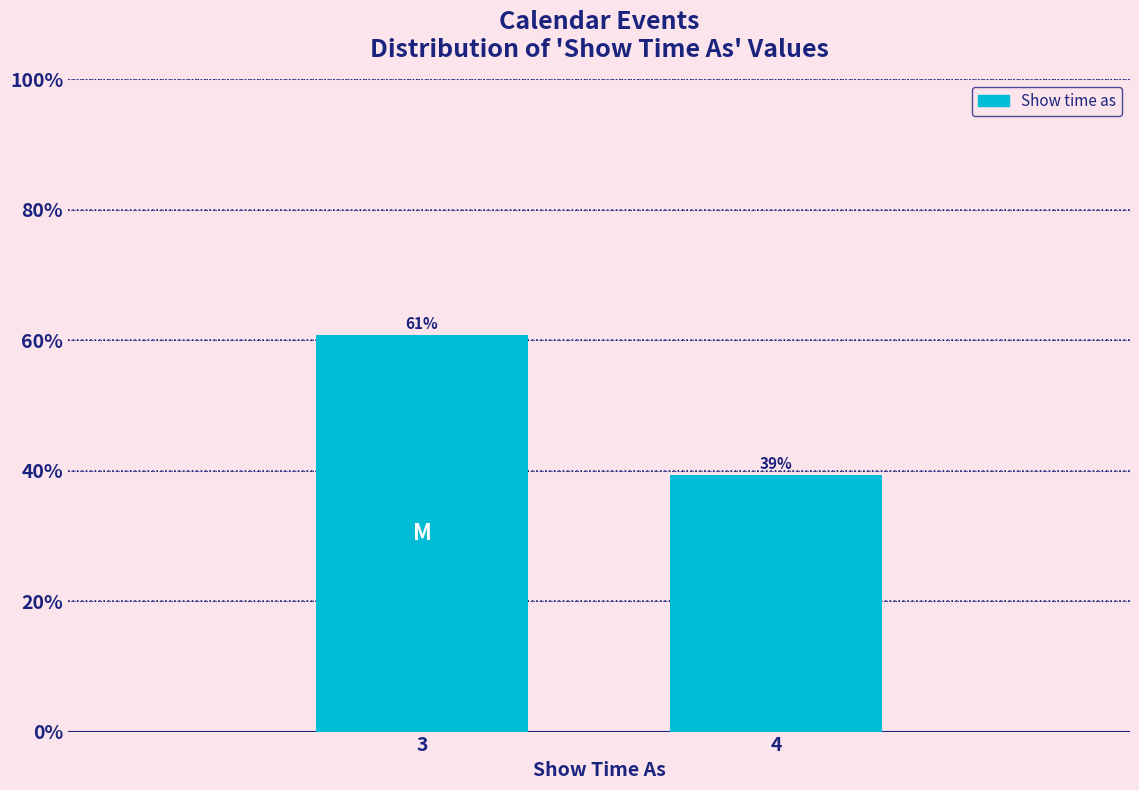

Between 4 and 3, which is larger?

3